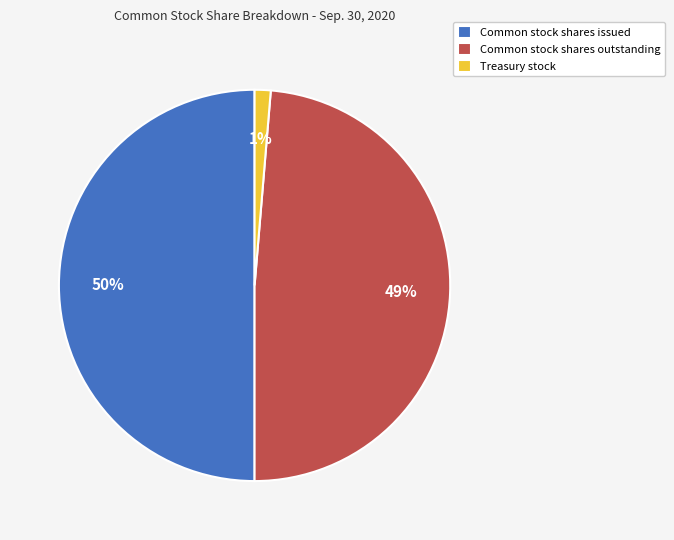

Approximately how many times larger is the value at Common stock shares outstanding compared to Common stock shares issued?

1.0